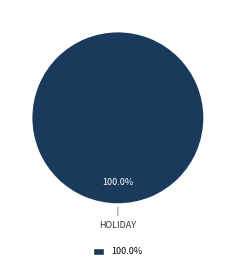

Does any single category account for the majority?

Yes